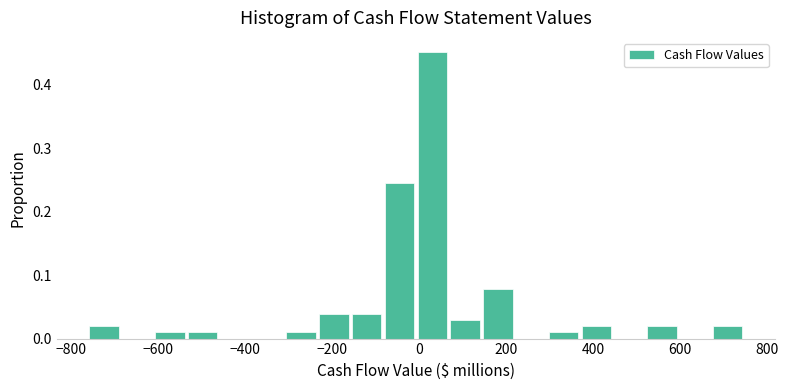

Read against the x-axis, roughly where is the centre of the tallest bar?

20